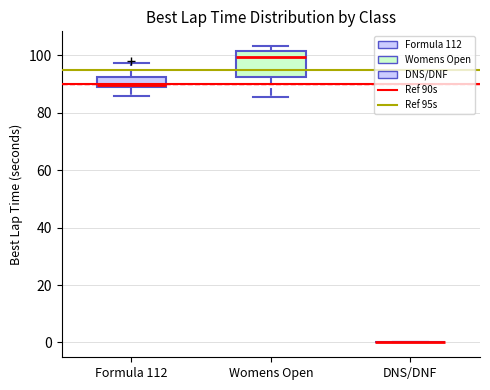

Which box is the tallest, from its lower edge to its upper edge?

Womens Open